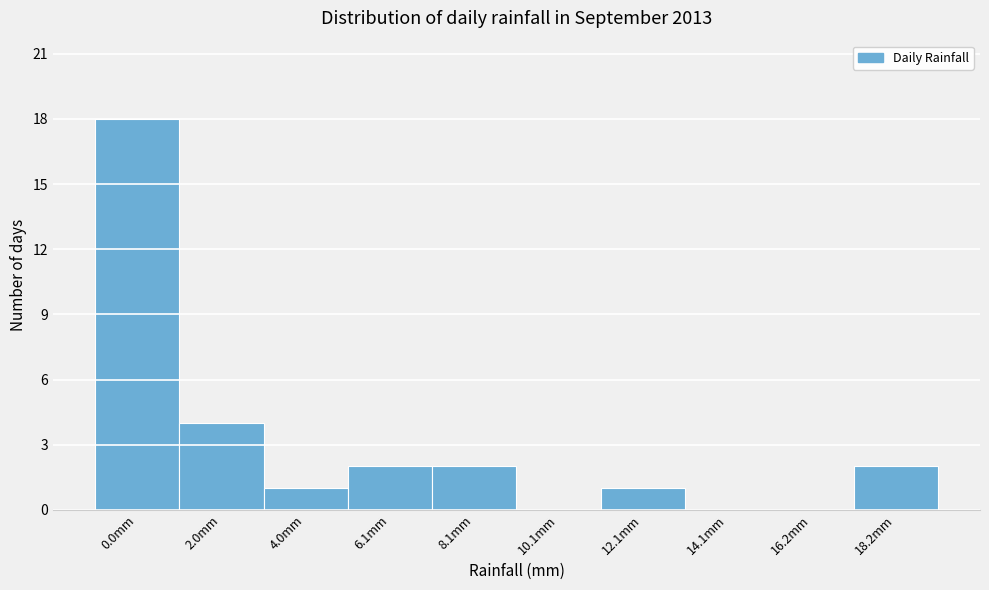

Reading right to left, list all the values displayed in this chart.

18.2mm=2	16.2mm=0	14.1mm=0	12.1mm=1	10.1mm=0	8.1mm=2	6.1mm=2	4.0mm=1	2.0mm=4	0.0mm=18